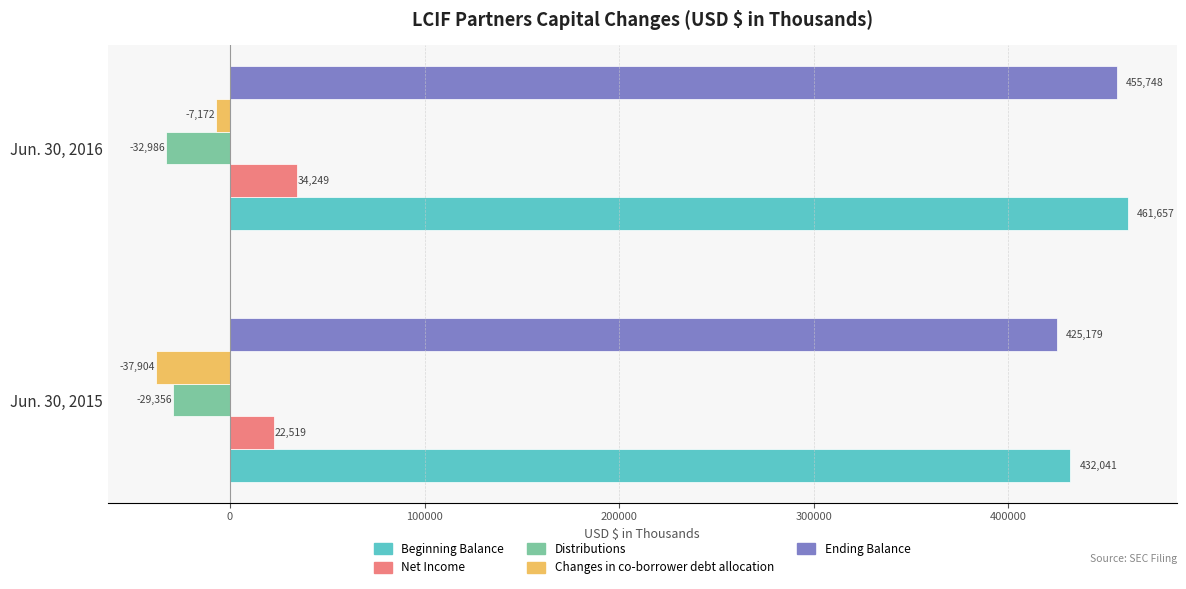

Is it true that Changes in co-borrower debt allocation equals -37904 at Jun. 30, 2015?

True